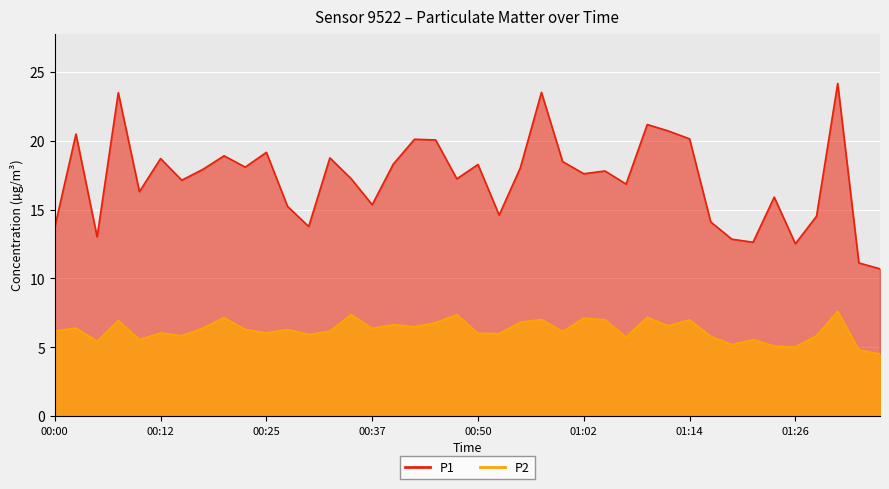

How many values in the P2 series exceed 6?

26